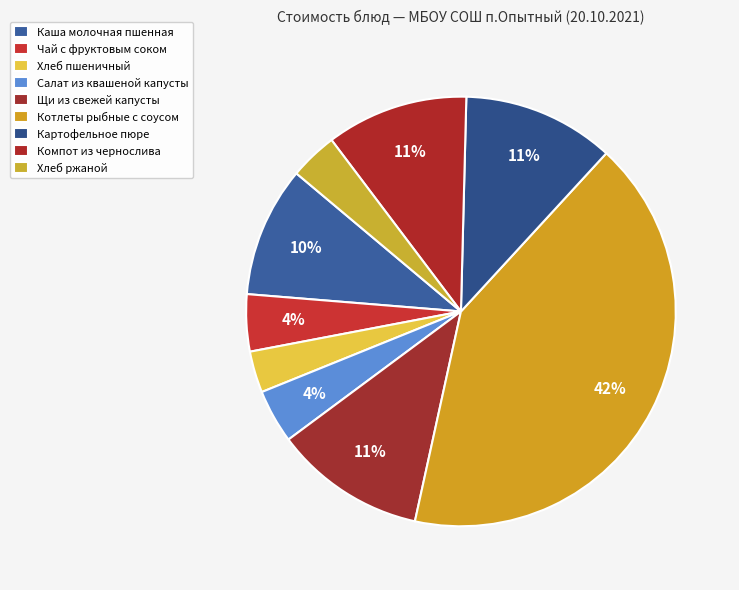

Count the number of slices in the pie.

9